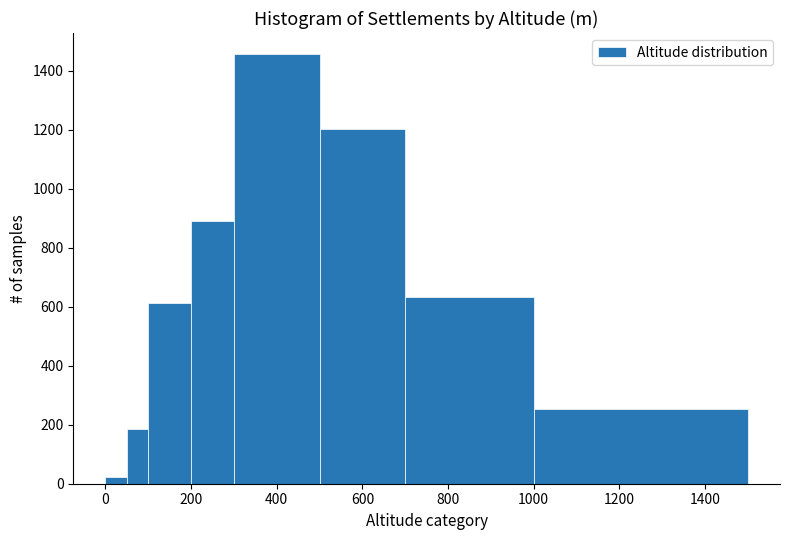

Around what value on the x-axis is the tallest bar? Give the approximate position of its centre, as read against the axis.

400